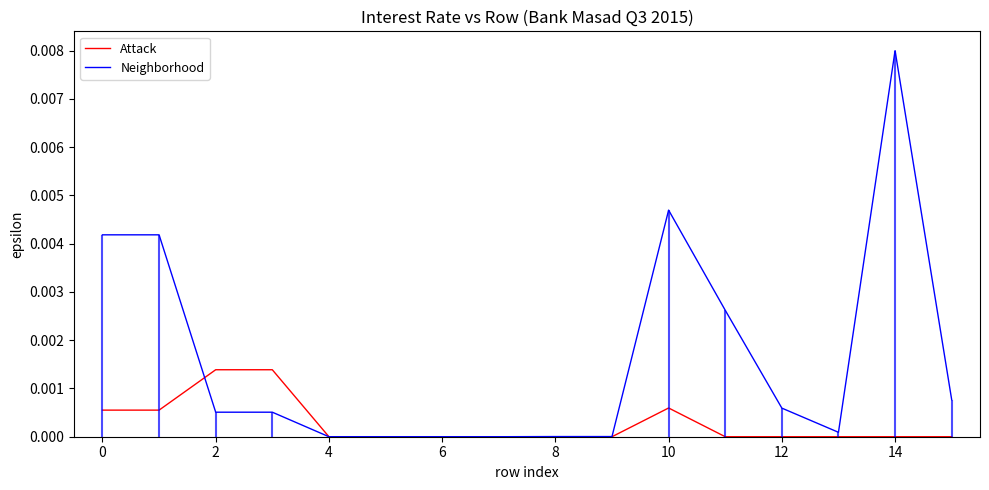

Does the chart have visible grid lines?

No